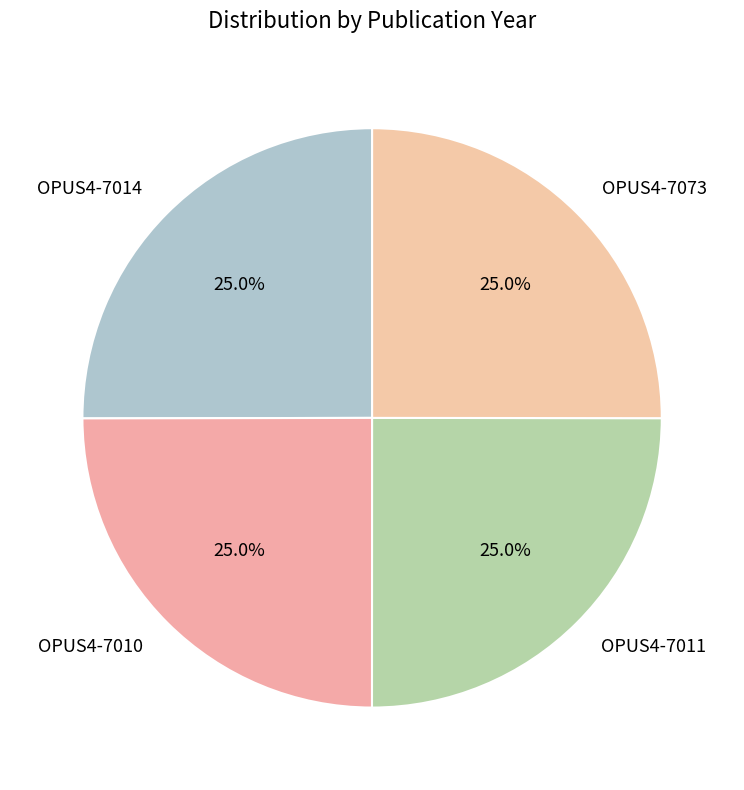

To the nearest percent, what percentage of the pie is OPUS4-7073?

25%